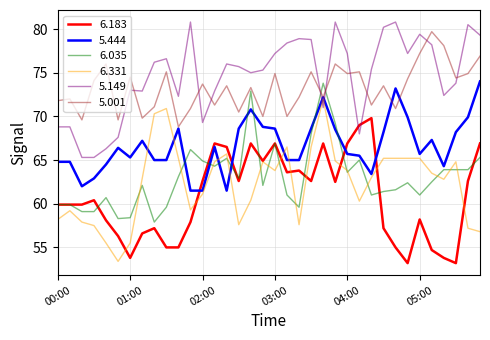

Which series has the largest total across all categories?

5.149